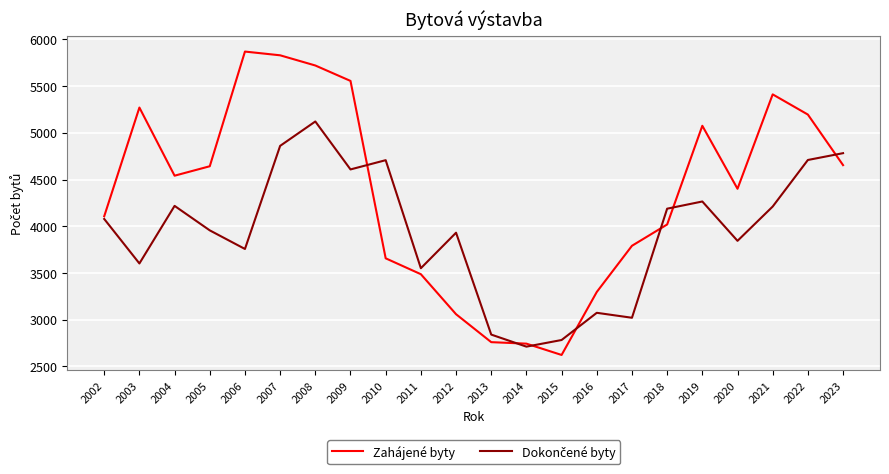

At which category is the sum across all series the highest?

2008